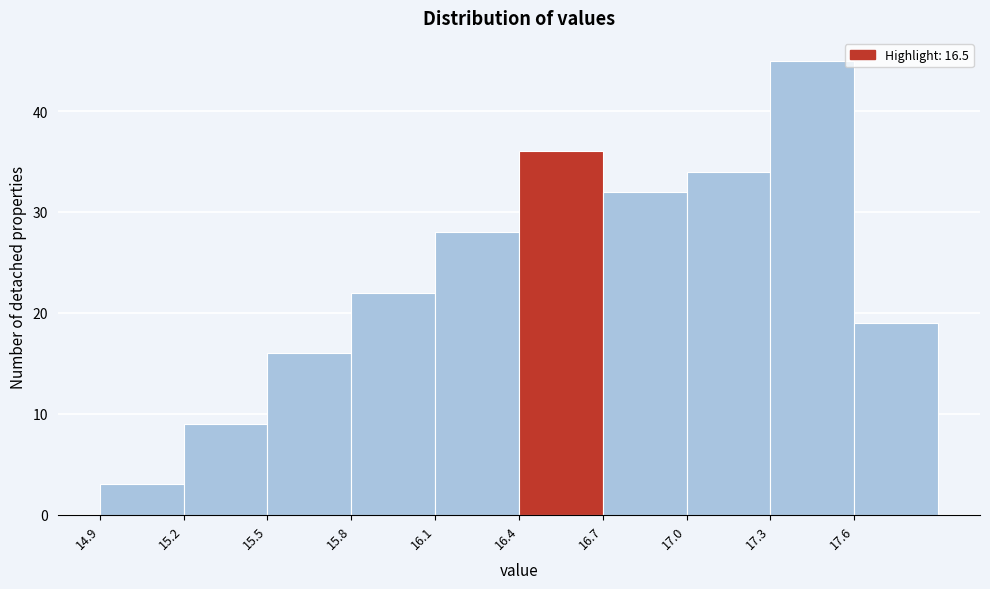

Reading left to right, list every bar in this chart as the range it spans on the x-axis followed by its height. The values are not printed on the chart, so give them approximately, as read against the axis.

14.9 to 15.2: 3
15.2 to 15.5: 9
15.5 to 15.8: 16
15.8 to 16.1: 22
16.1 to 16.4: 28
16.4 to 16.7: 36
16.7 to 17.0: 32
17.0 to 17.3: 34
17.3 to 17.6: 45
17.6 to 17.9: 19